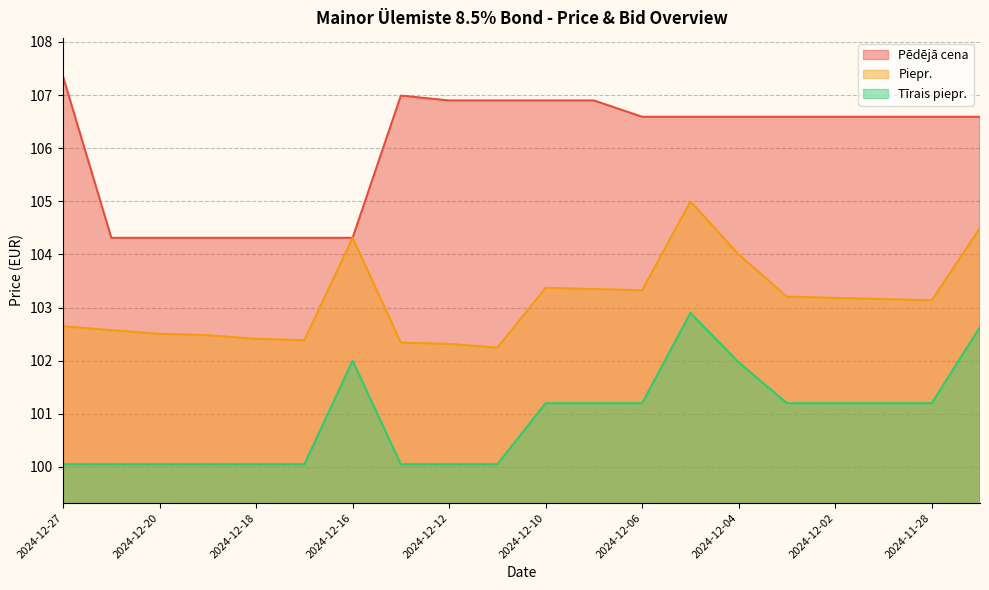

What is the average value of the Tīrais piepr. series?

100.9